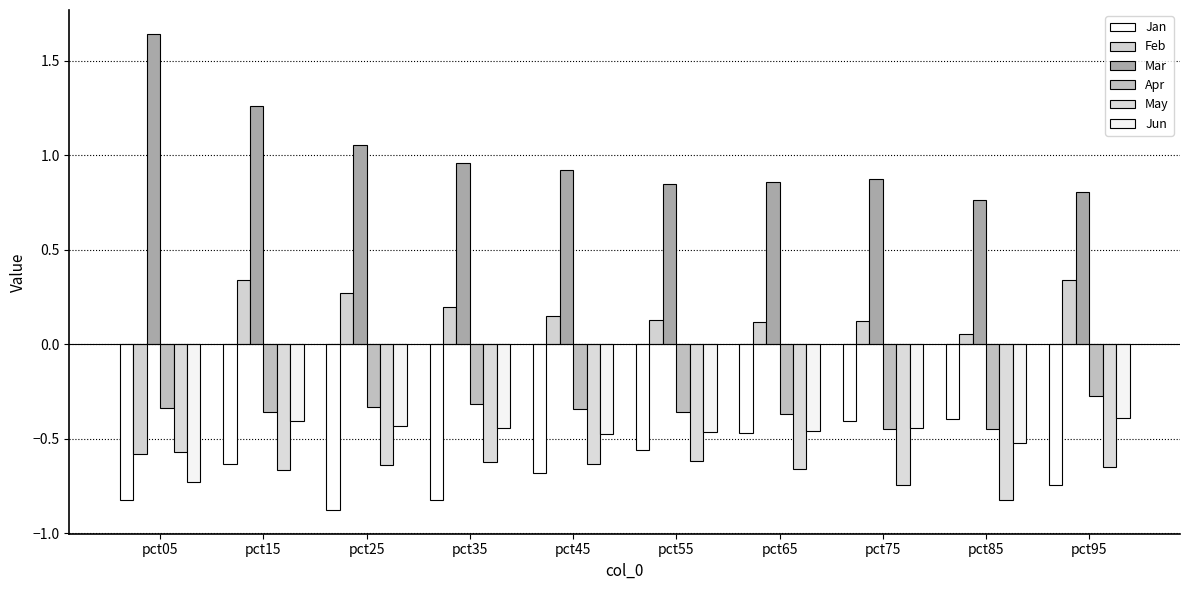

At how many categories does at least one series exceed 1?

3